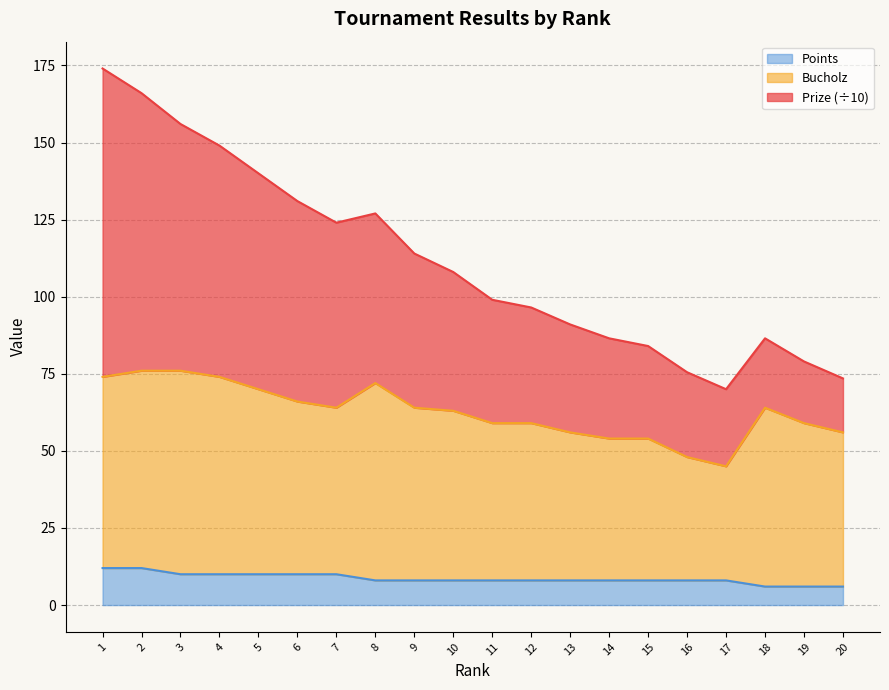

In Bucholz, how many points are higher than both neighbors (excluding endpoints)?

2